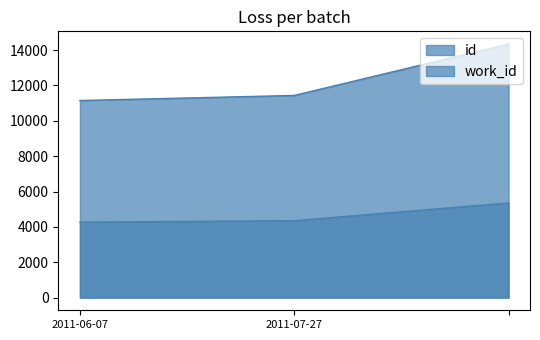

Reading left to right, what are all the values shown in this chart?

id: 11149	11437	14346
work_id: 4269	4351	5354